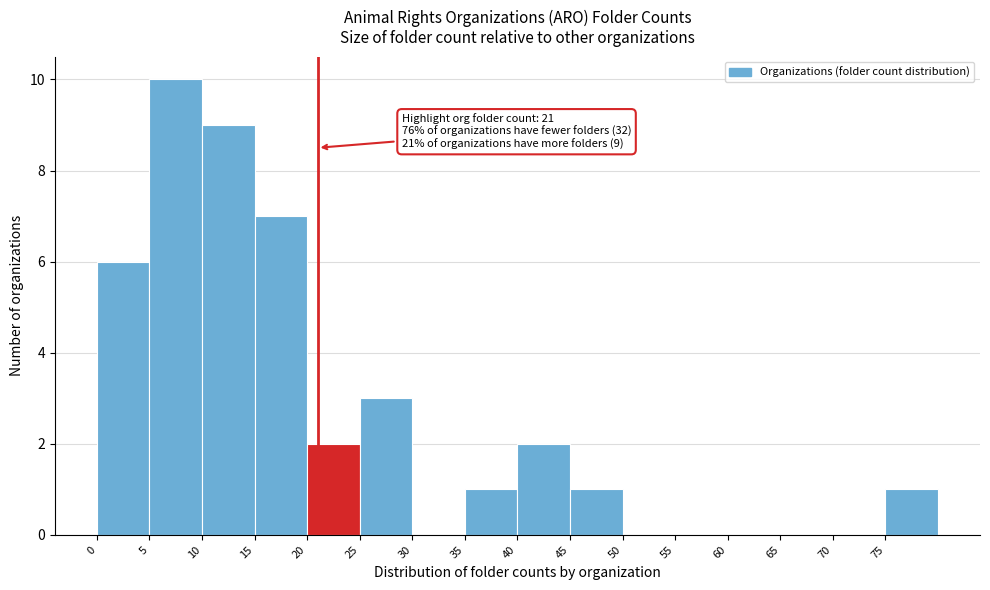

Which range on the x-axis has the tallest bar?

5 to 10